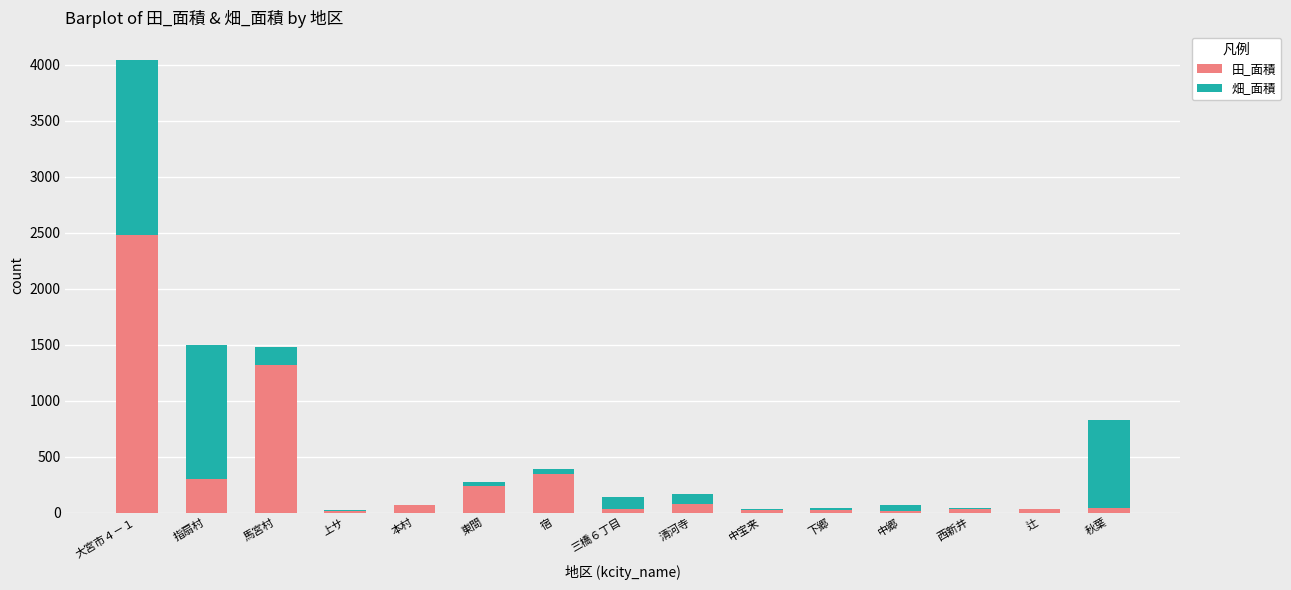

Where does the 田_面積 series first go above 42?

大宮市４－１